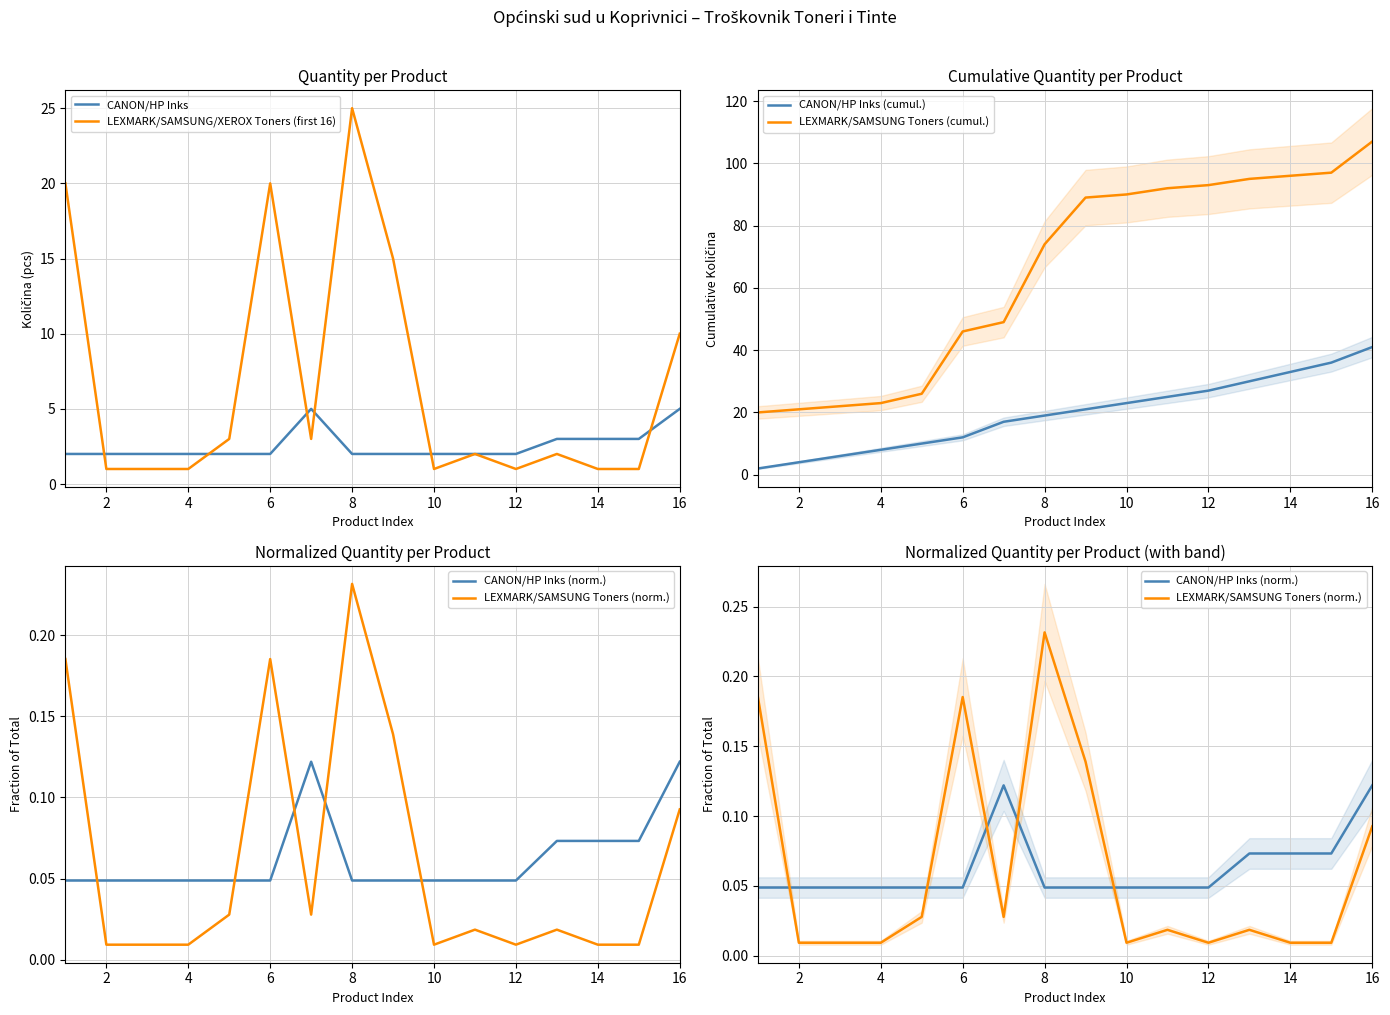

What is the average value of the LEXMARK/SAMSUNG Toners (cumul.) series?

65